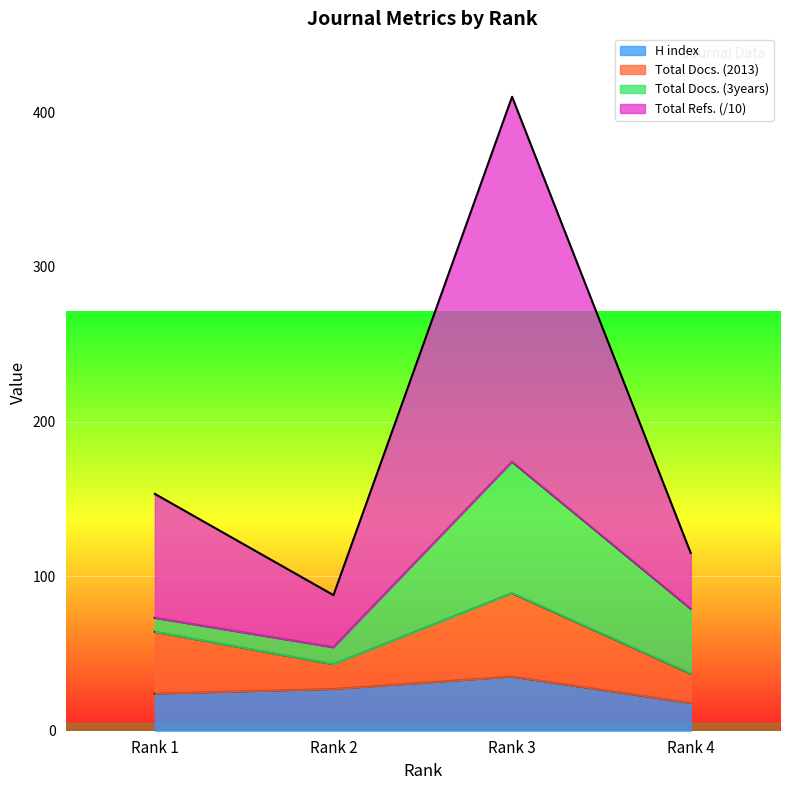

What is the lowest value of the H index series?

18.0